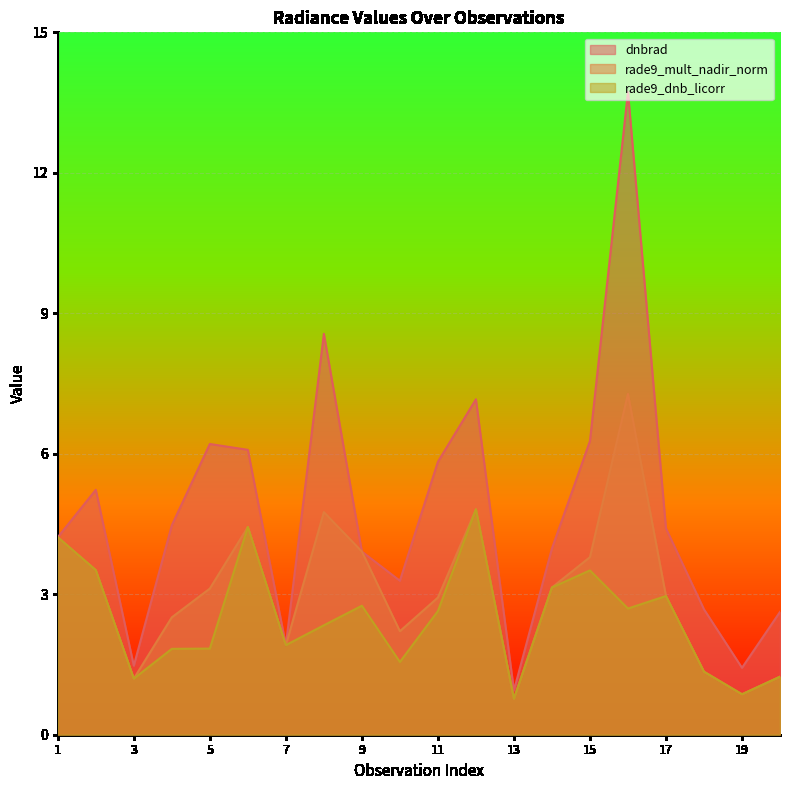

How many data points does each series have?

20